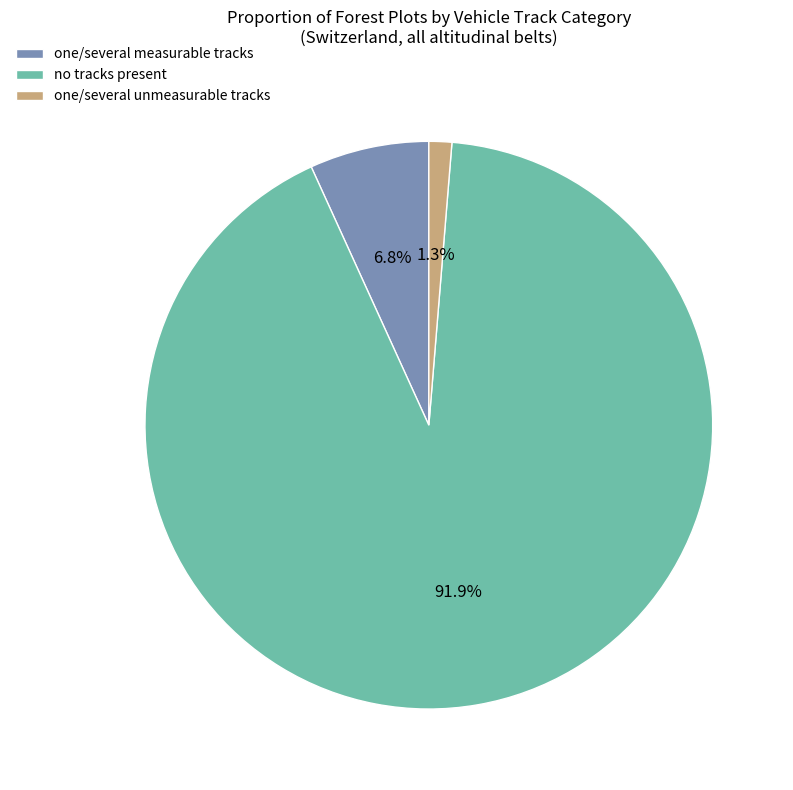

Which has a higher value, one/several measurable tracks or no tracks present?

no tracks present